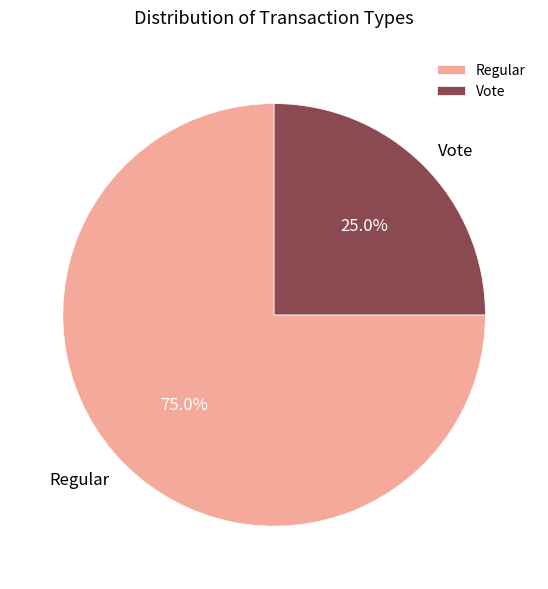

To the nearest percent, what is the average slice percentage?

50%